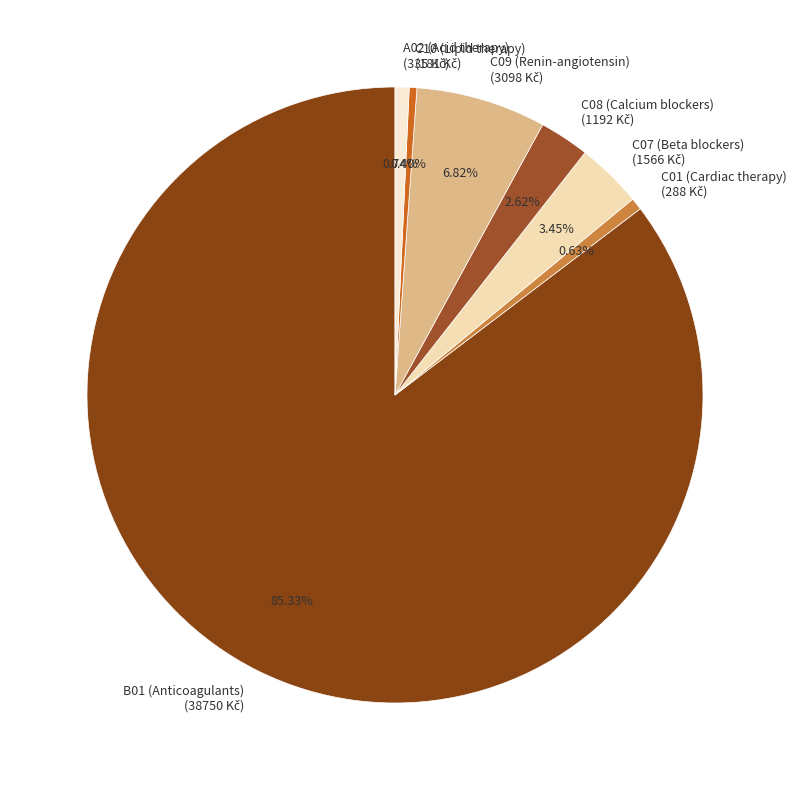

Does any single category account for the majority?

Yes